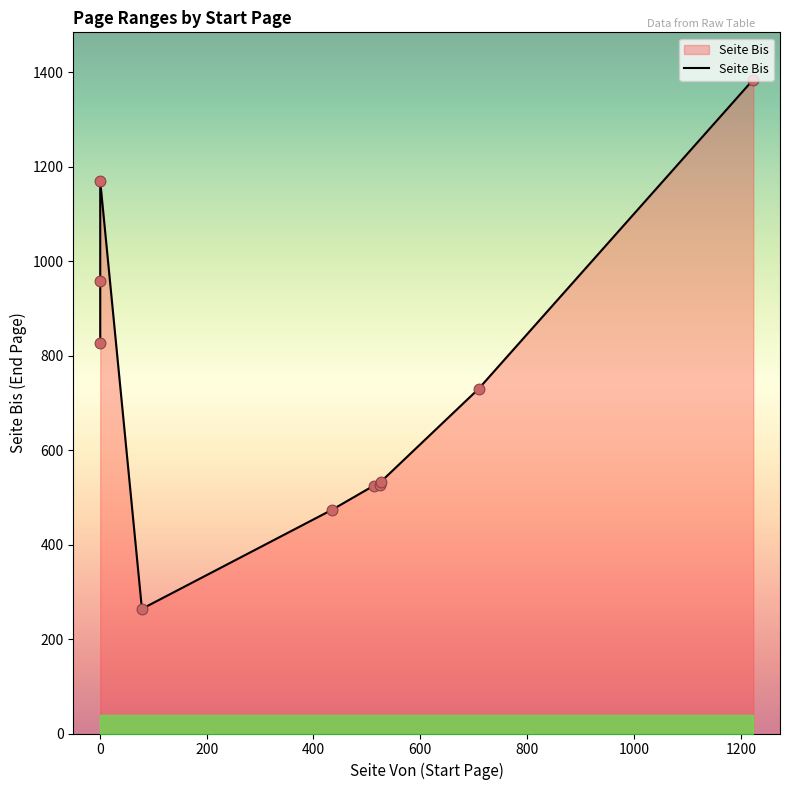

What is the ratio of the value at 525 to the value at 709?

0.7